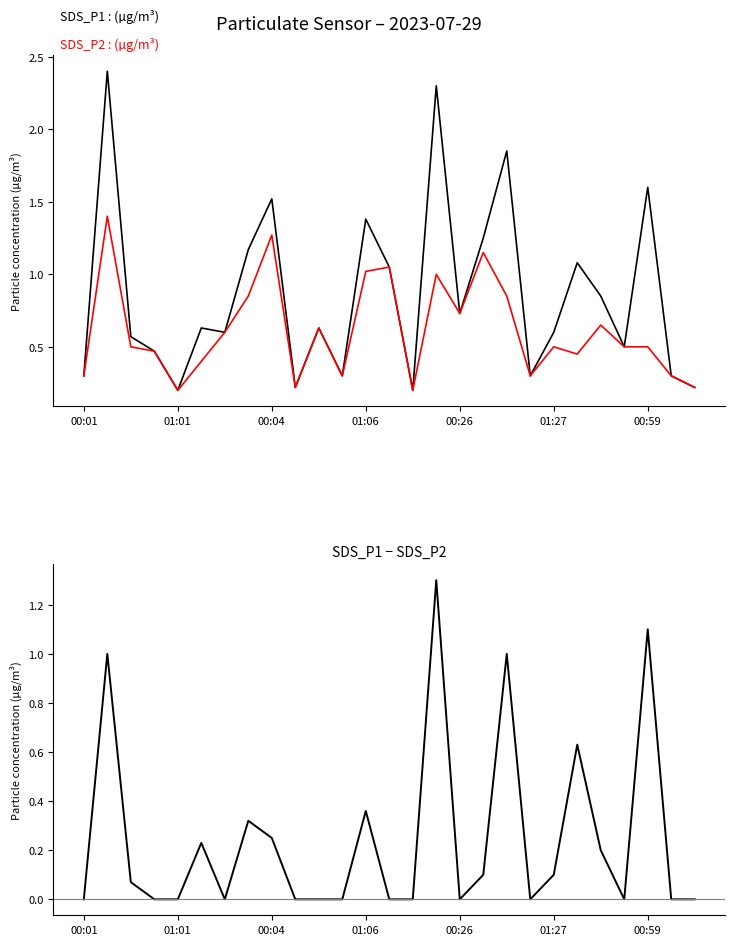

True or false: SDS_P1 − SDS_P2 and SDS_P1 cross at least once.

False